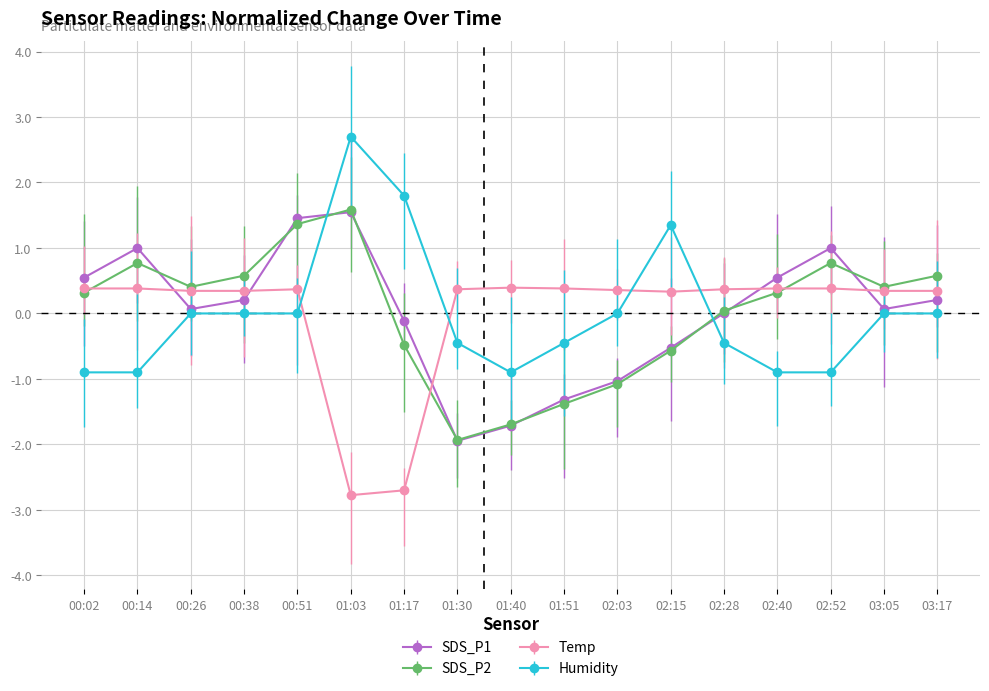

Is the value of SDS_P1 at 02:03 greater than the value of Temp at 03:17?

No